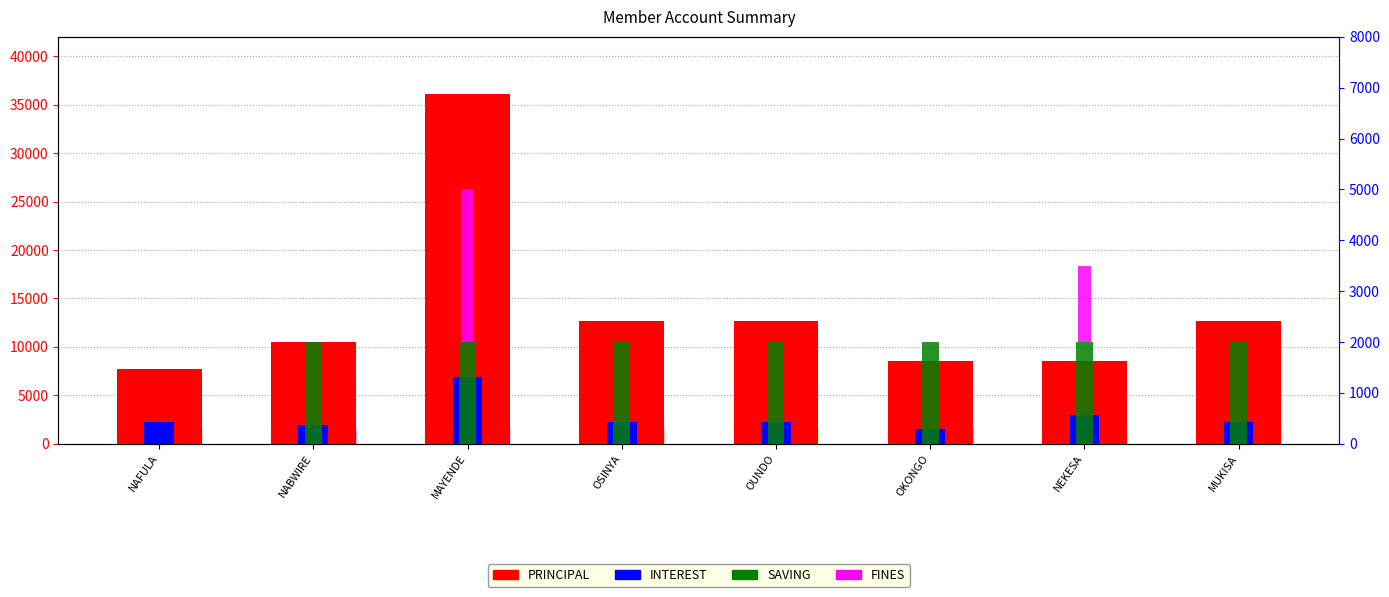

Reading left to right, list all the values displayed in this chart.

PRINCIPAL: NAFULA=7700	NABWIRE=10500	MAYENDE=36100	OSINYA=12700	OUNDO=12700	OKONGO=8500	NEKESA=8500	MUKISA=12700
INTEREST: NAFULA=2300	NABWIRE=1900	MAYENDE=6900	OSINYA=2300	OUNDO=2300	OKONGO=1500	NEKESA=3000	MUKISA=2300
SAVING: NAFULA=0	NABWIRE=2000	MAYENDE=2000	OSINYA=2000	OUNDO=2000	OKONGO=2000	NEKESA=2000	MUKISA=2000
FINES: NAFULA=0	NABWIRE=0	MAYENDE=3000	OSINYA=0	OUNDO=0	OKONGO=0	NEKESA=1500	MUKISA=0